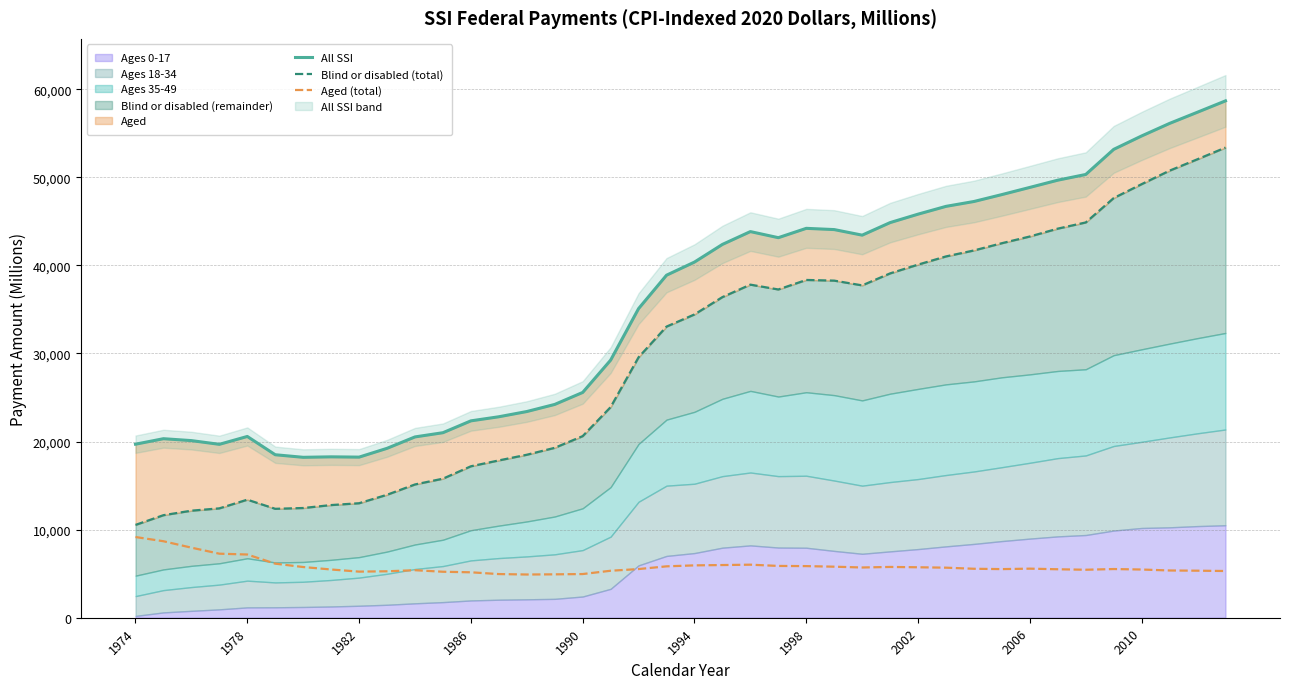

The All SSI series shows 11854 at 10. True or false?

False